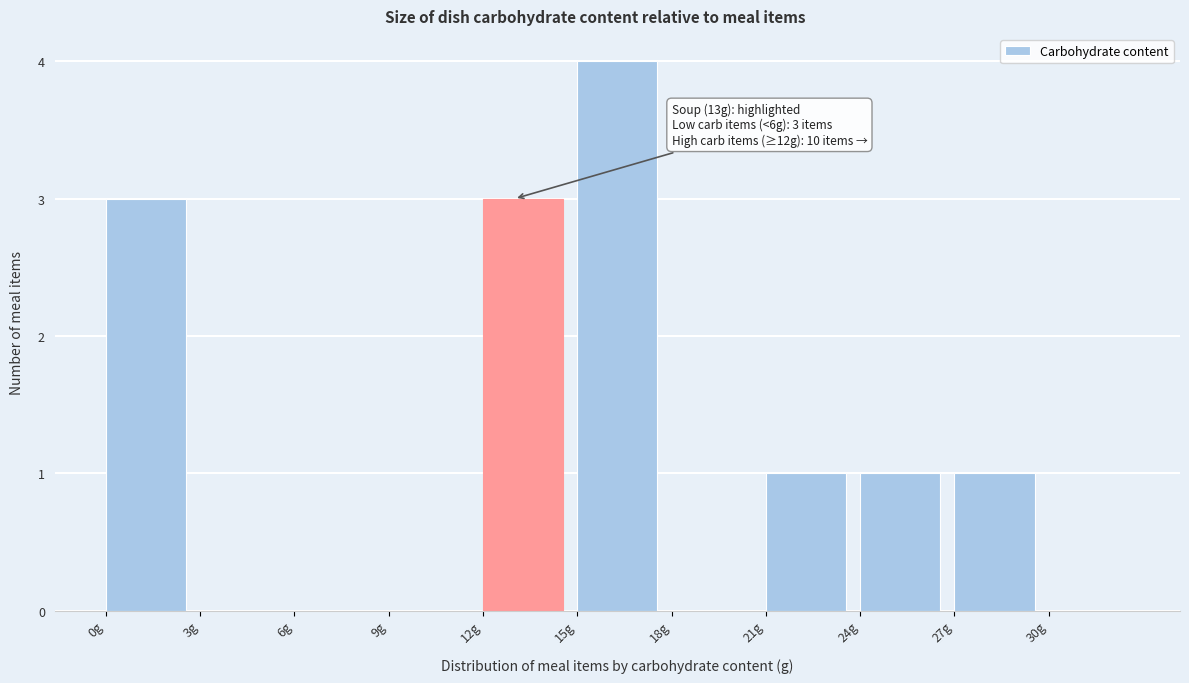

Which range on the x-axis has the tallest bar?

15 to 18